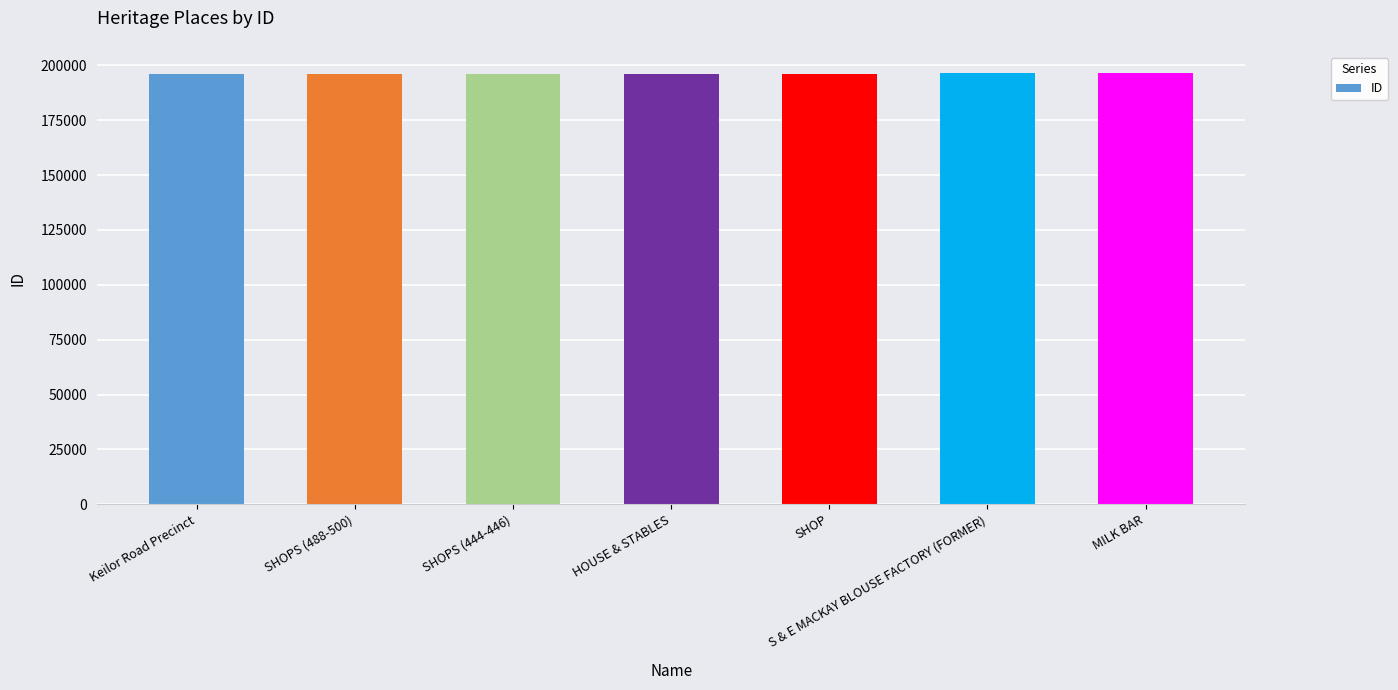

What is the difference between the values at HOUSE & STABLES and SHOP?

39